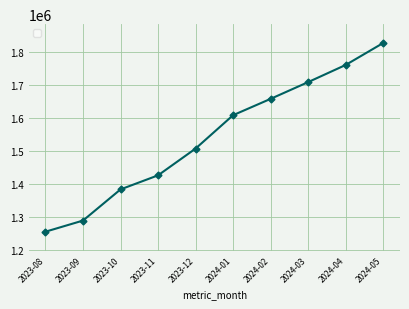

What is the ratio of the value at 2023-12 to the value at 2023-11?

1.1